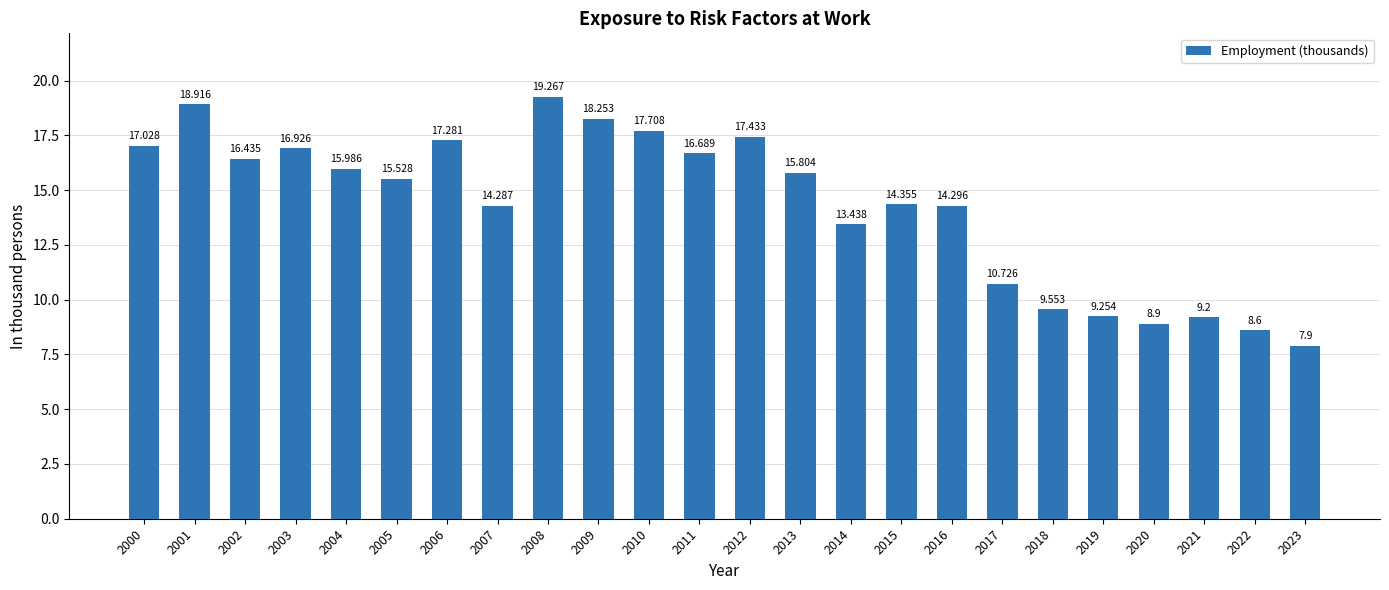

What is the average value?

14.3